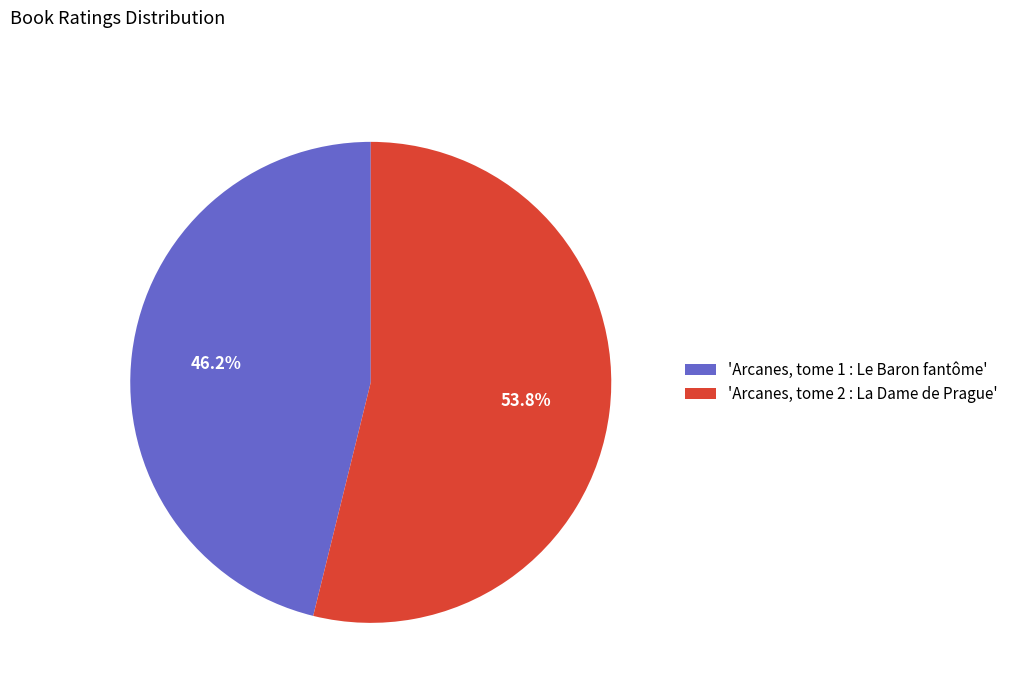

What is the ratio of the value at 'Arcanes, tome 2 : La Dame de Prague' to the value at 'Arcanes, tome 1 : Le Baron fantôme'?

1.2